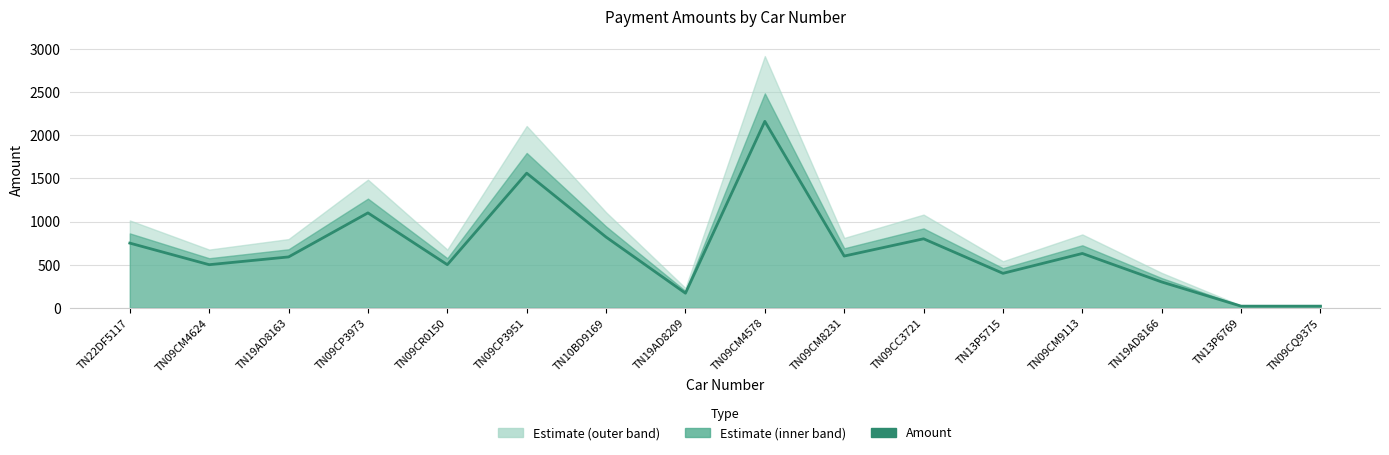

What is the average value?

682